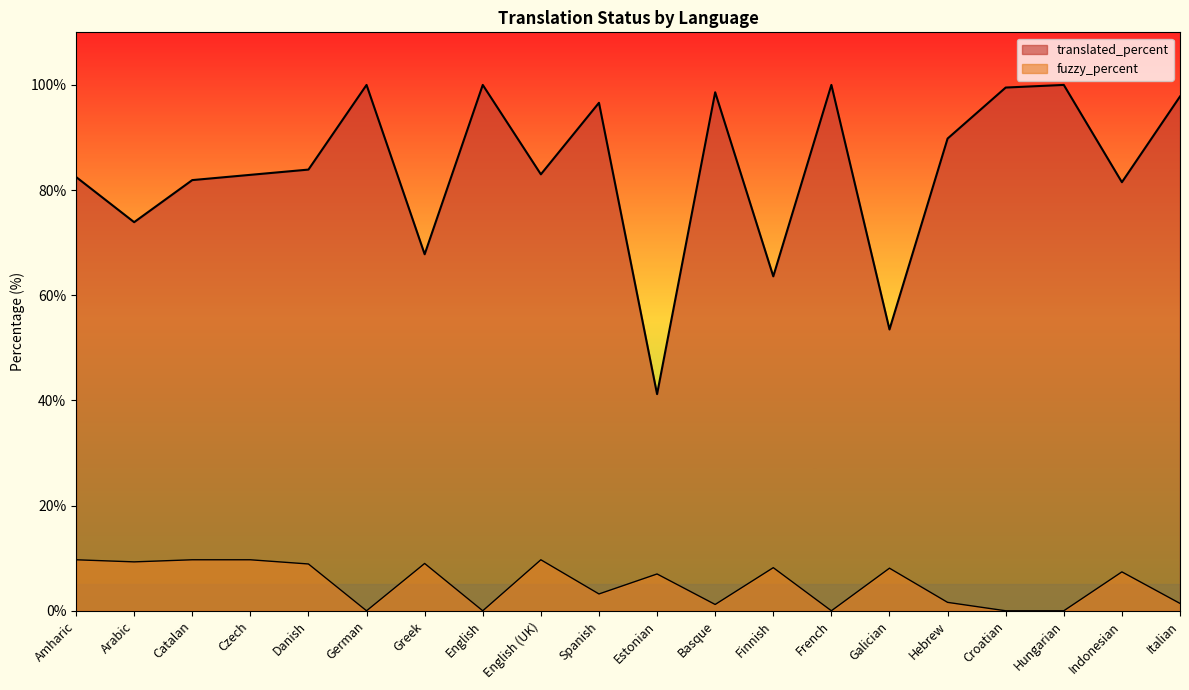

What is the sum of the fuzzy_percent values at Danish and Catalan?

18.6